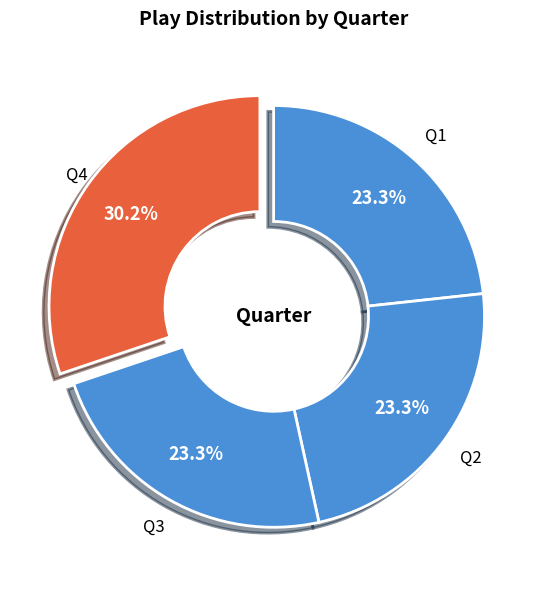

Count the number of slices in the pie.

4